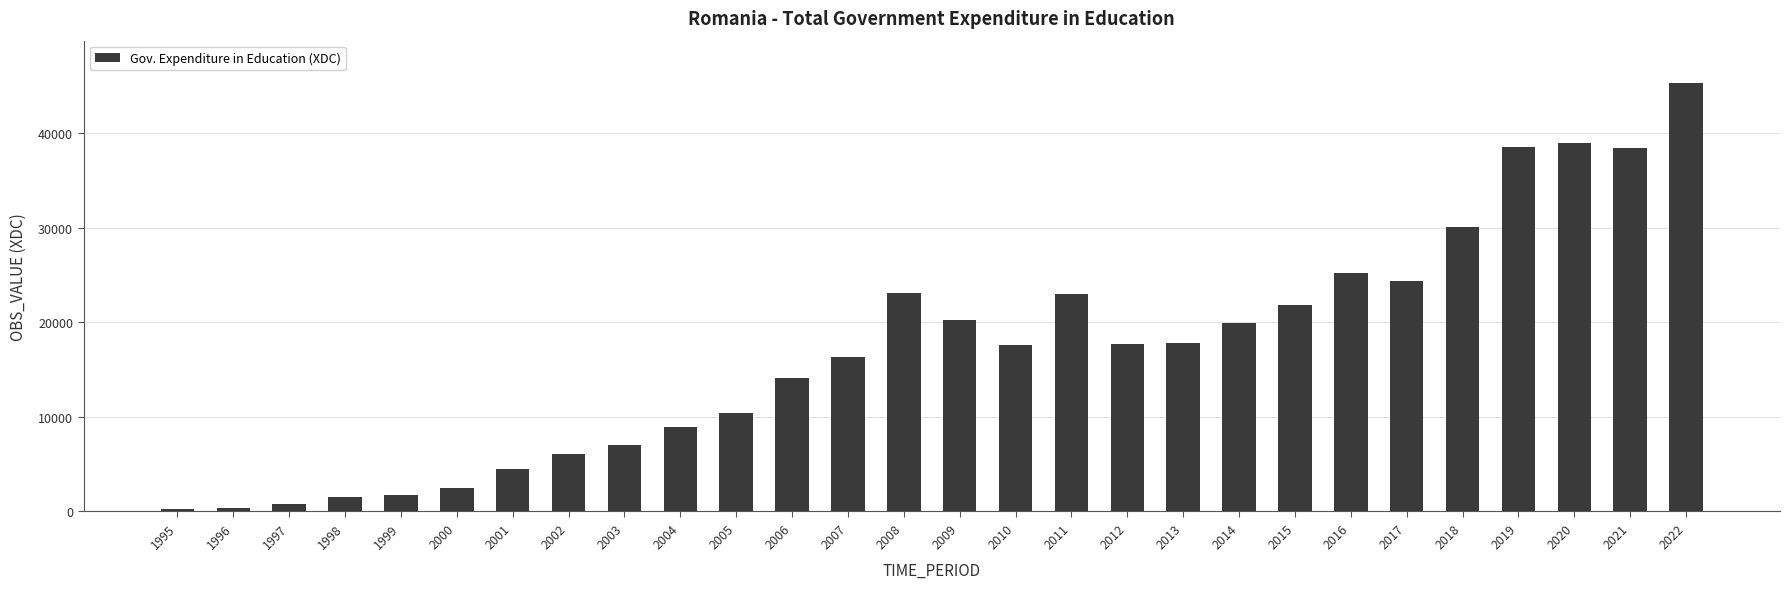

The value at 2015 is 21819.0. True or false?

True